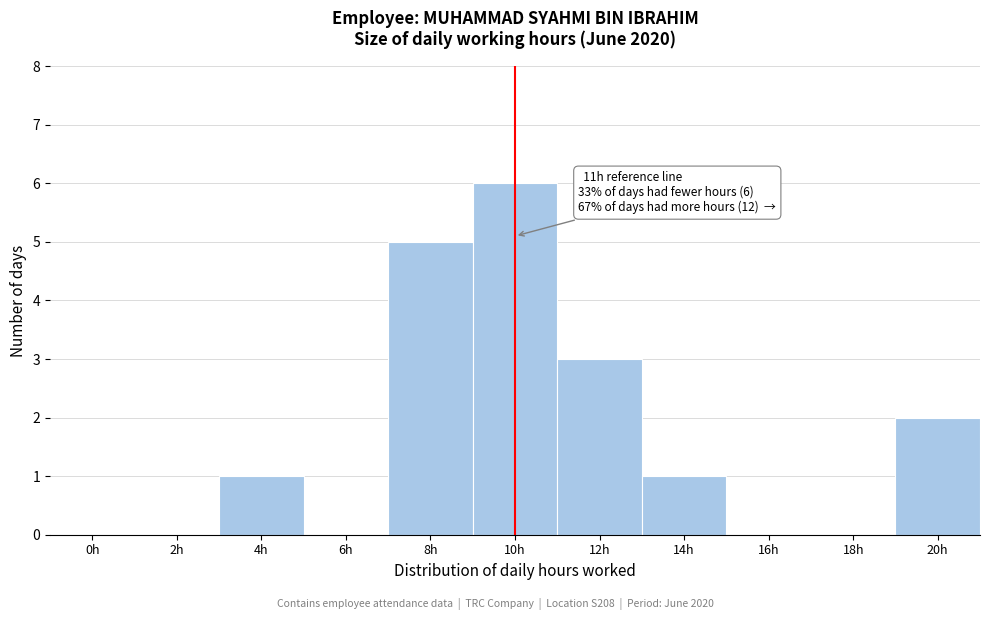

Reading left to right, what are all the values shown in this chart?

0h=0	2h=0	4h=1	6h=0	8h=5	10h=6	12h=3	14h=1	16h=0	18h=0	20h=2